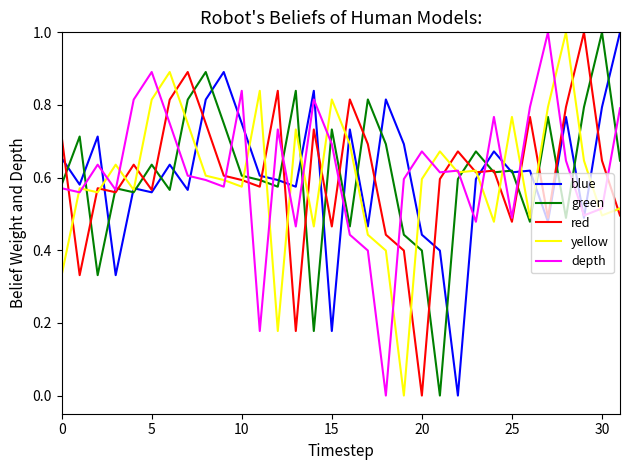

What is the greatest value displayed?

1.0